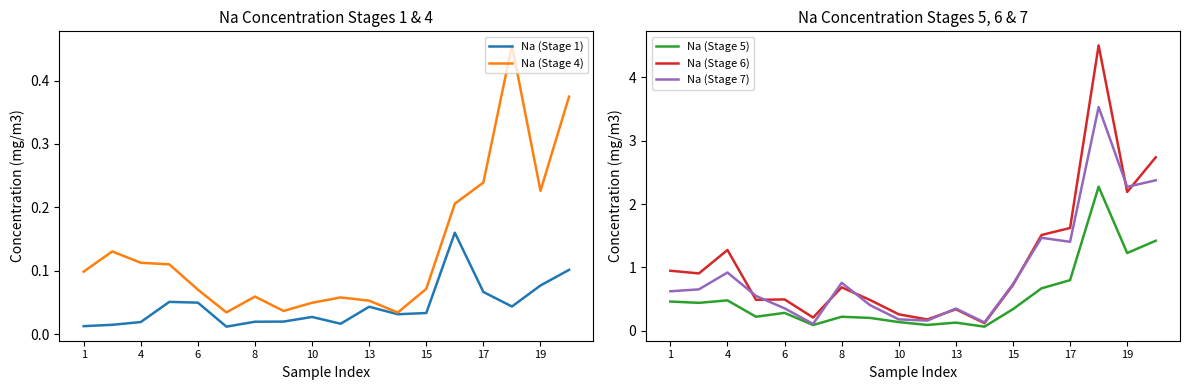

Is this an area chart (filled region under the line)?

No